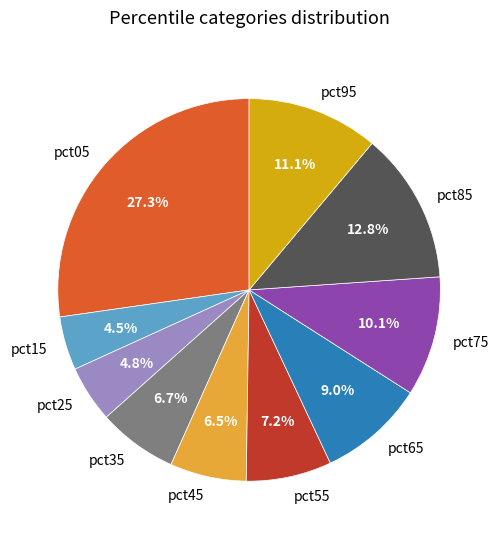

How many segments does this pie chart have?

10